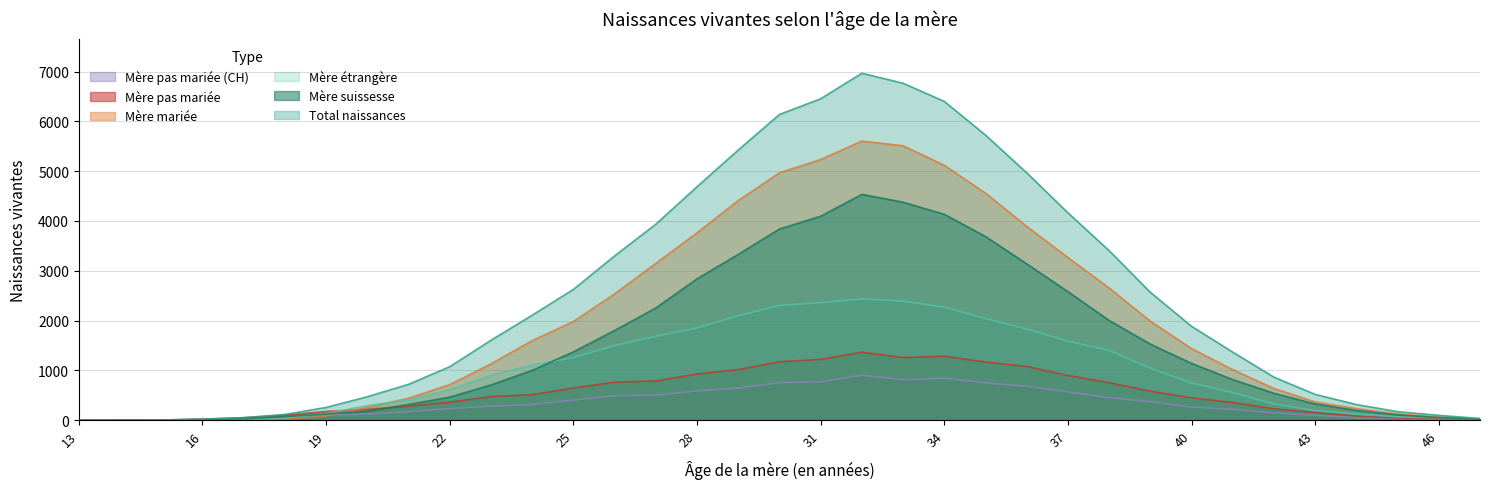

What is the sum of all Mere pas mariee Suissesse values?

11651